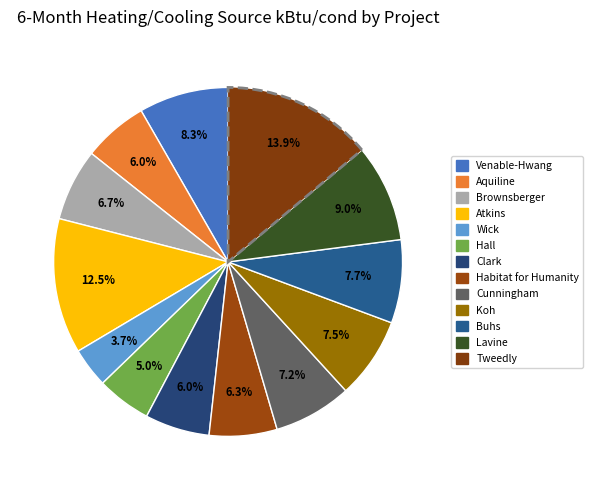

Approximately how many times larger is the value at Buhs compared to Hall?

1.5